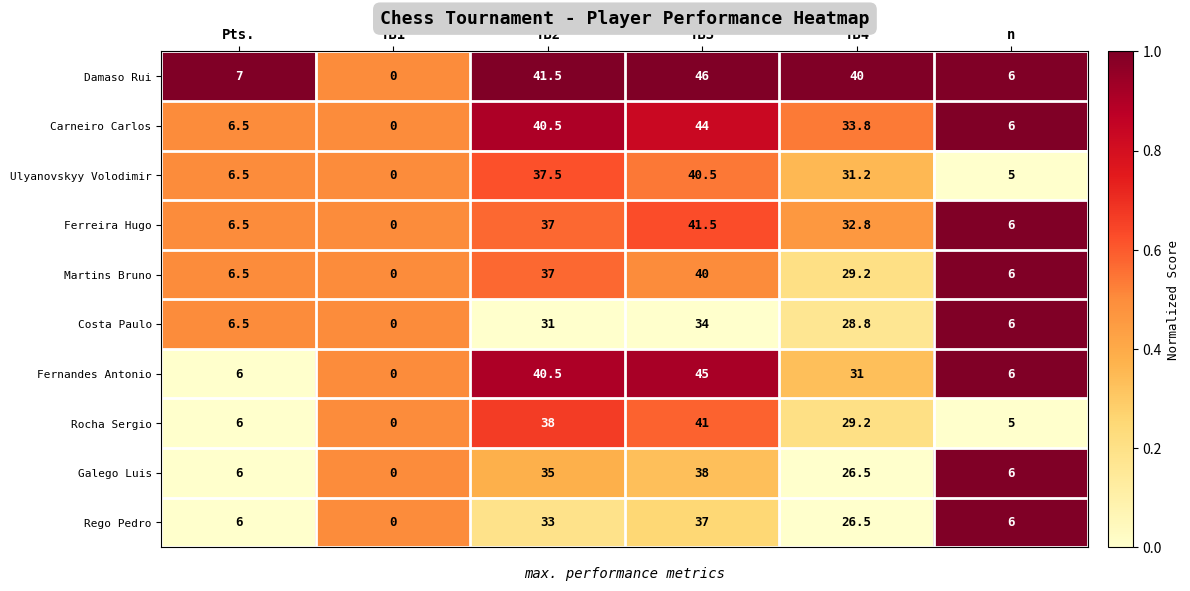

Rank the series by their maximum value, from highest to lowest.

Damaso Rui, Fernandes Antonio, Carneiro Carlos, Ferreira Hugo, Rocha Sergio, Ulyanovskyy Volodimir, Martins Bruno, Galego Luis, Rego Pedro, Costa Paulo